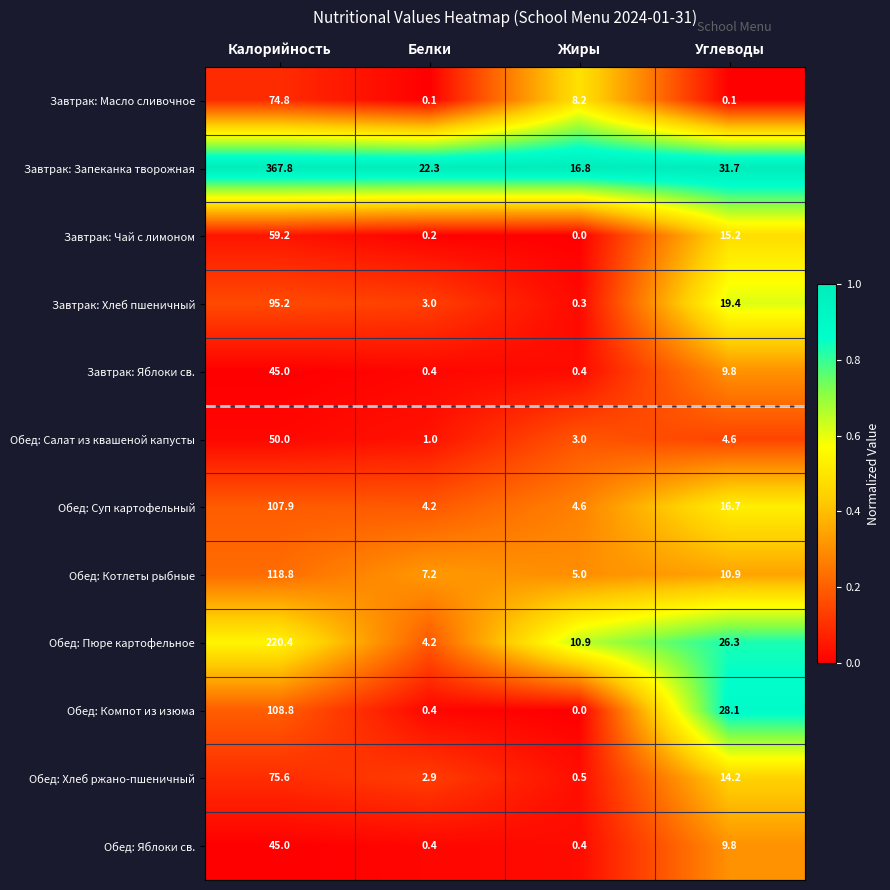

Which series has the largest range (max minus min)?

Завтрак: Запеканка творожная